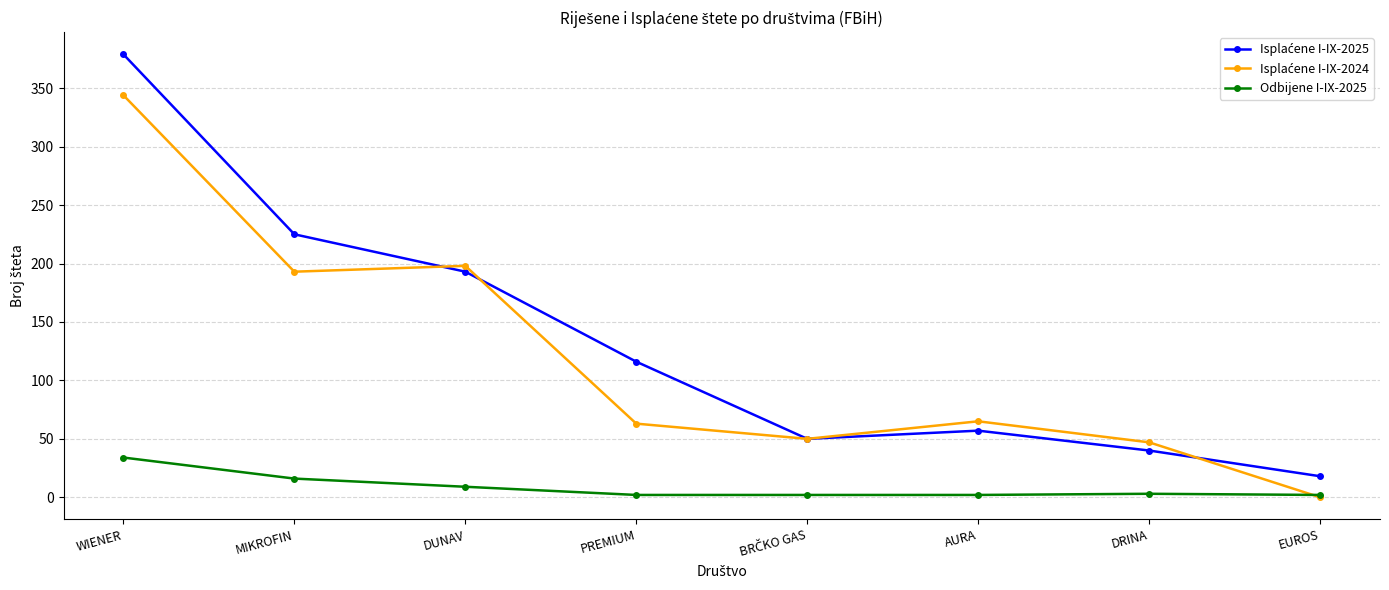

What is the total value across all series at DUNAV?

400